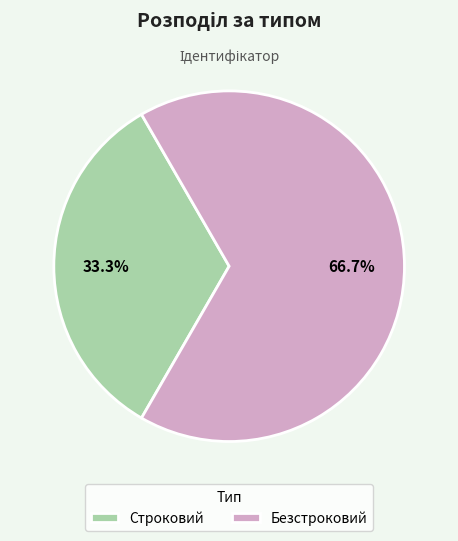

Rank the categories by value from lowest to highest.

Строковий, Безстроковий